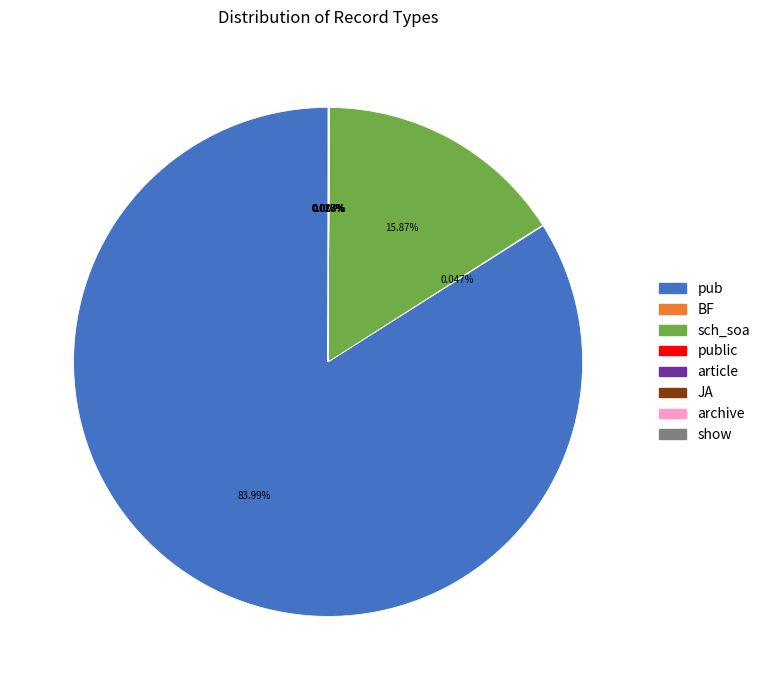

Is the sum of pub and sch_soa greater than half?

Yes